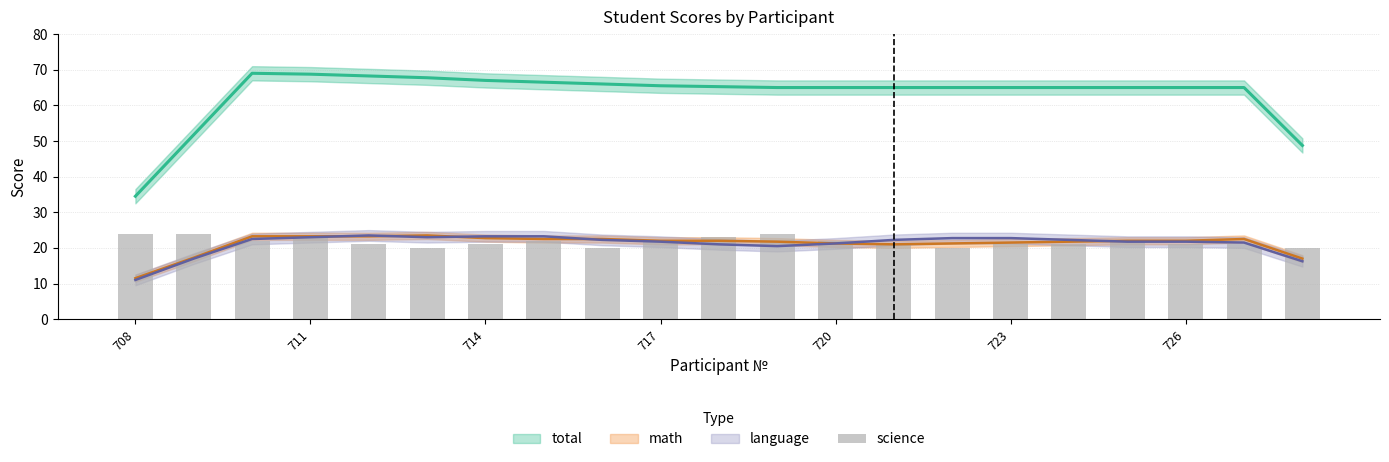

What is the average value?

22